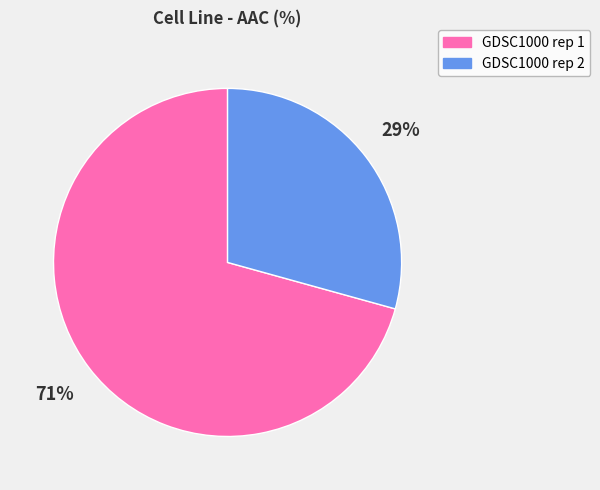

Between GDSC1000 rep 1 and GDSC1000 rep 2, which is larger?

GDSC1000 rep 1